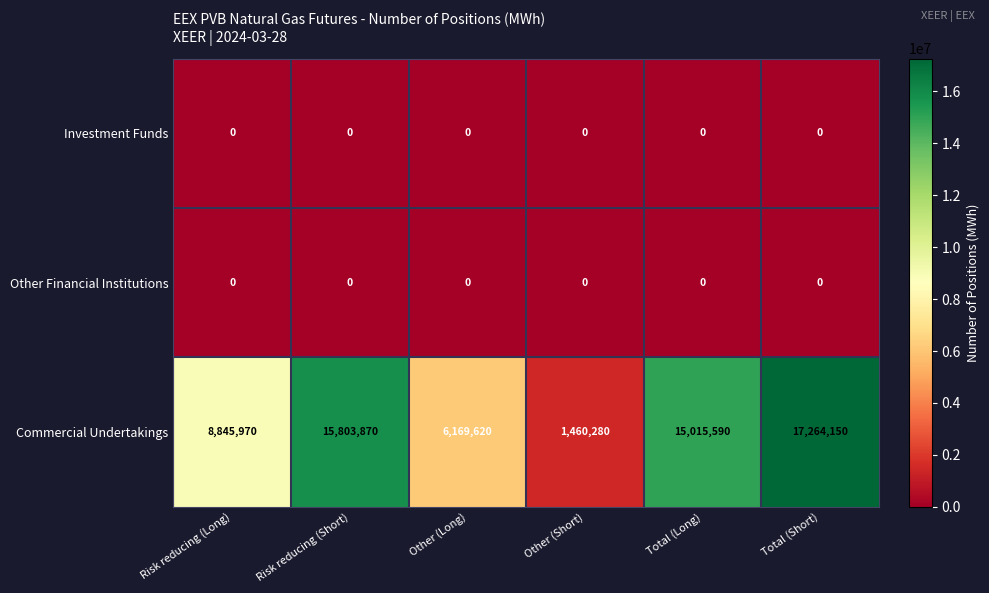

List the labels in order of Commercial Undertakings value, largest first.

Total (Short), Risk reducing (Short), Total (Long), Risk reducing (Long), Other (Long), Other (Short)